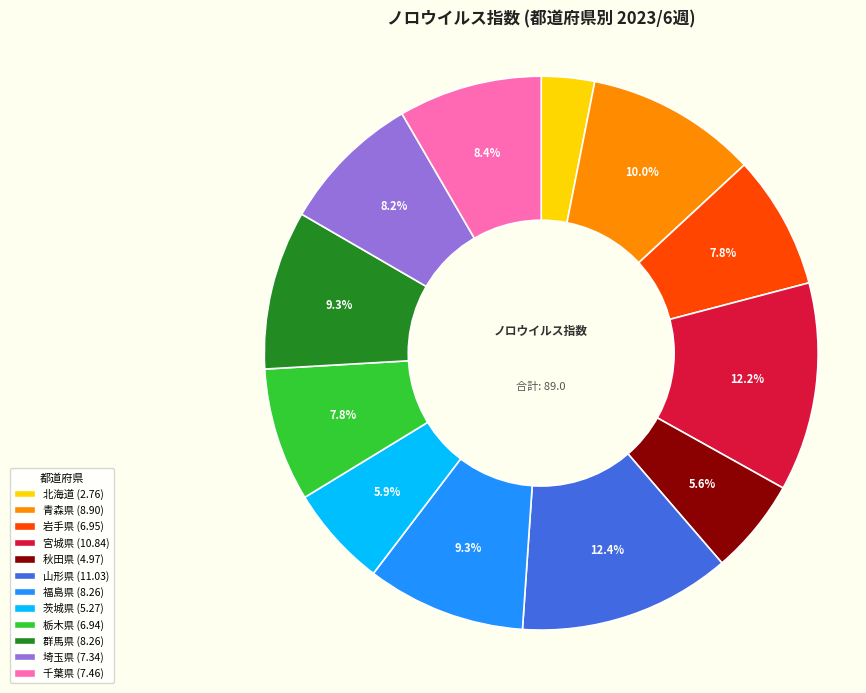

To the nearest percent, what is the combined percentage of 千葉県 and 宮城県?

21%